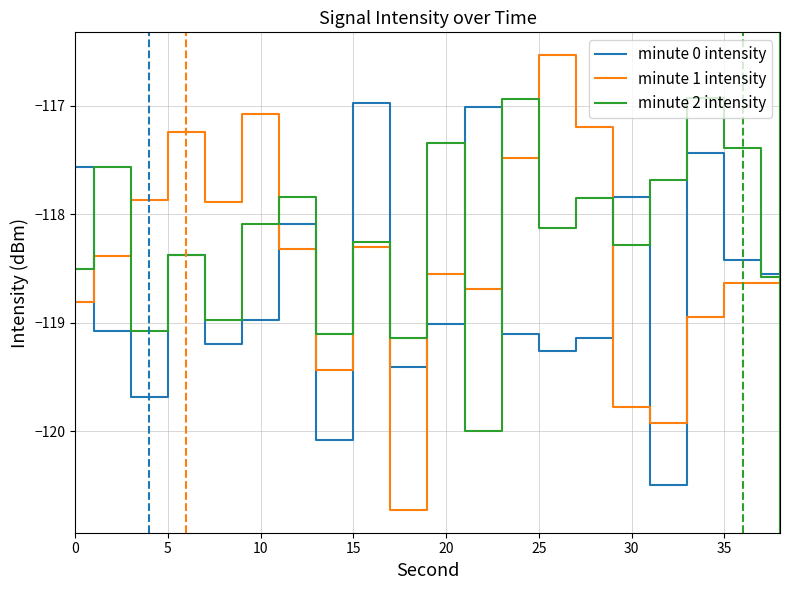

What is the average value of the minute 1 intensity series?

-118.4